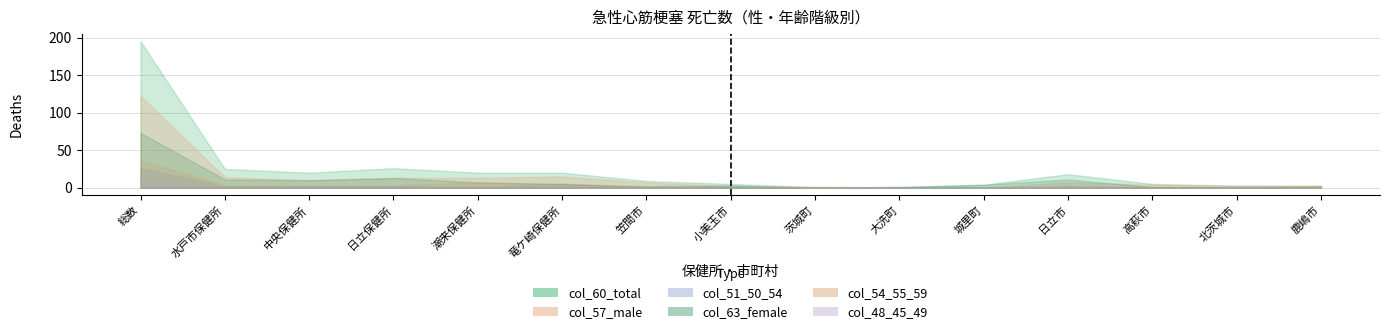

Rank the categories by col_63_female value from lowest to highest.

茨城町, 大洗町, 高萩市, 北茨城市, 鹿嶋市, 笠間市, 小美玉市, 城里町, 竜ケ崎保健所, 潮来保健所, 中央保健所, 水戸市保健所, 日立市, 日立保健所, 総数